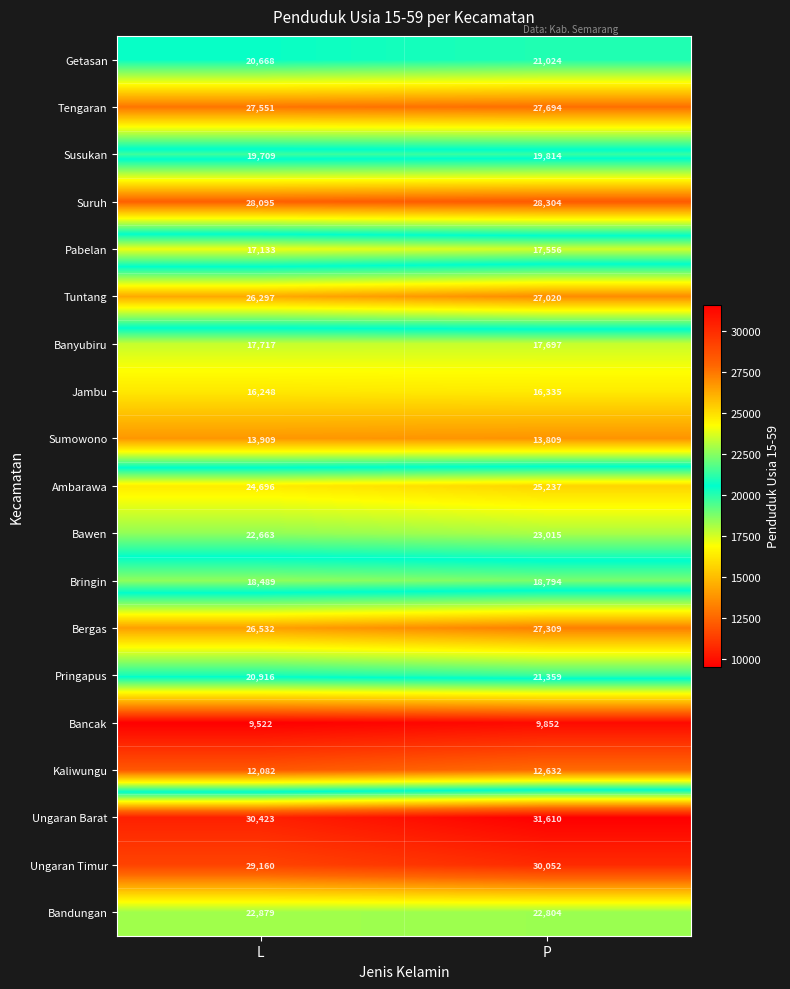

Between L and P, which series saw the biggest shift?

Ungaran Barat